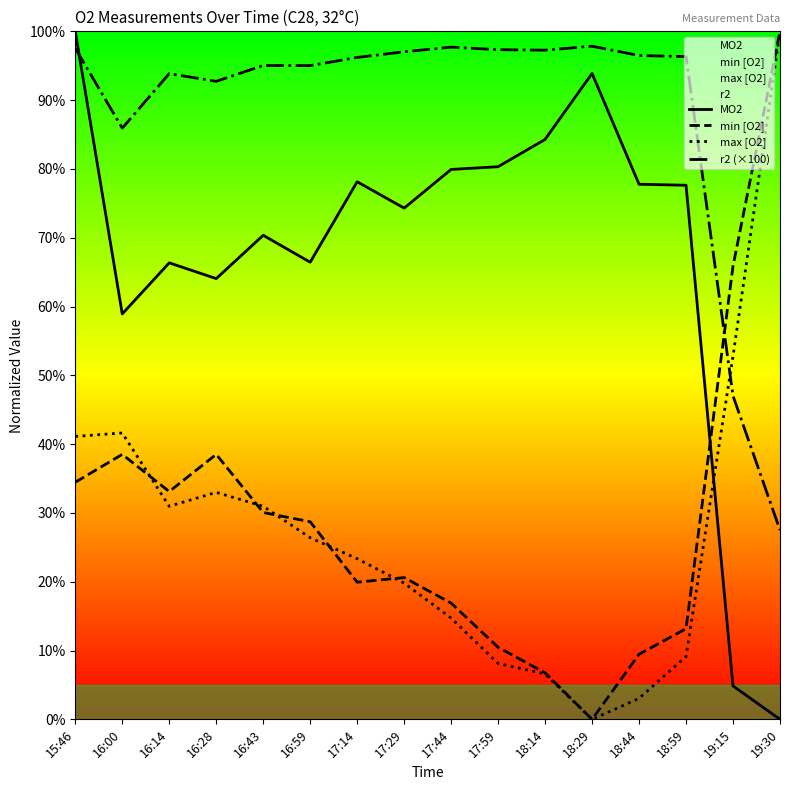

How many values in MO2 are above zero?

15